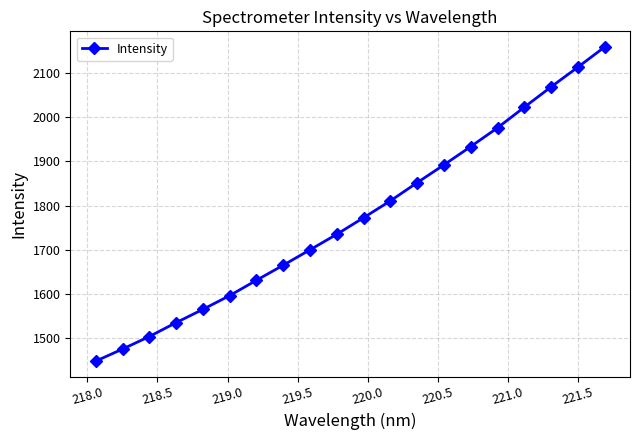

What is the maximum value shown in the chart?

2158.1